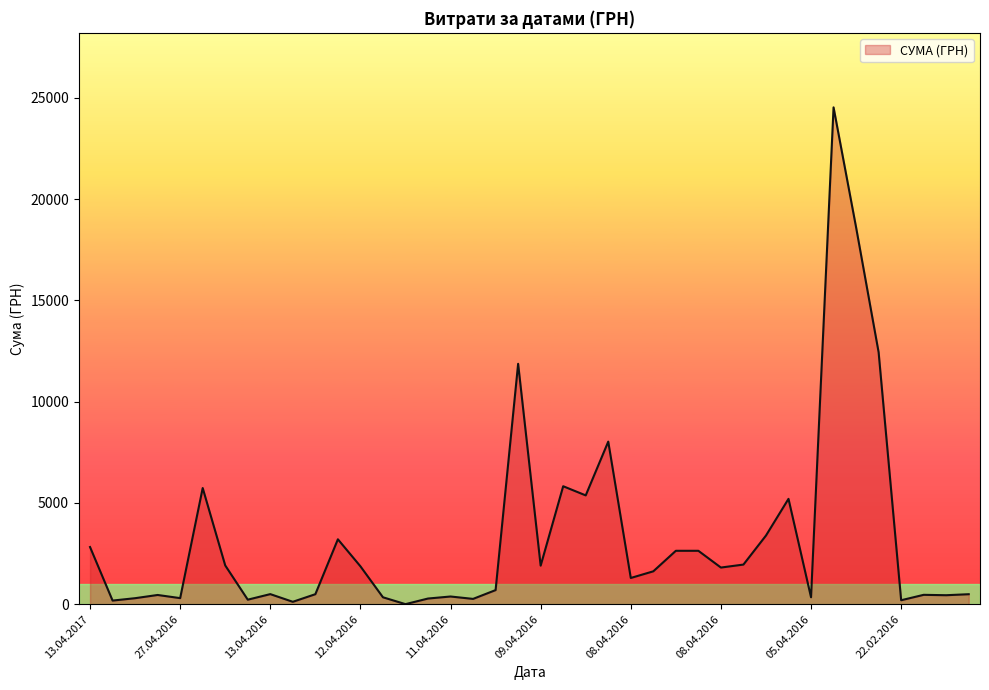

Does the chart display data point markers on the line(s)?

No